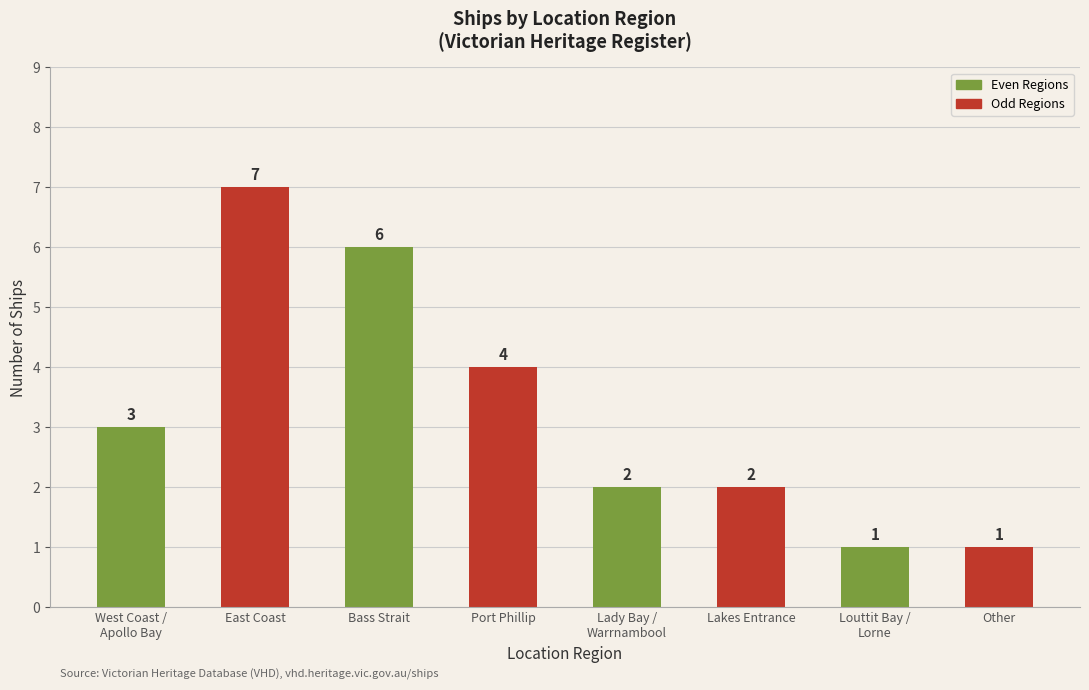

Reading left to right, extract all data points from this chart.

West Coast /
Apollo Bay=3	East Coast=7	Bass Strait=6	Port Phillip=4	Lady Bay /
Warrnambool=2	Lakes Entrance=2	Louttit Bay /
Lorne=1	Other=1